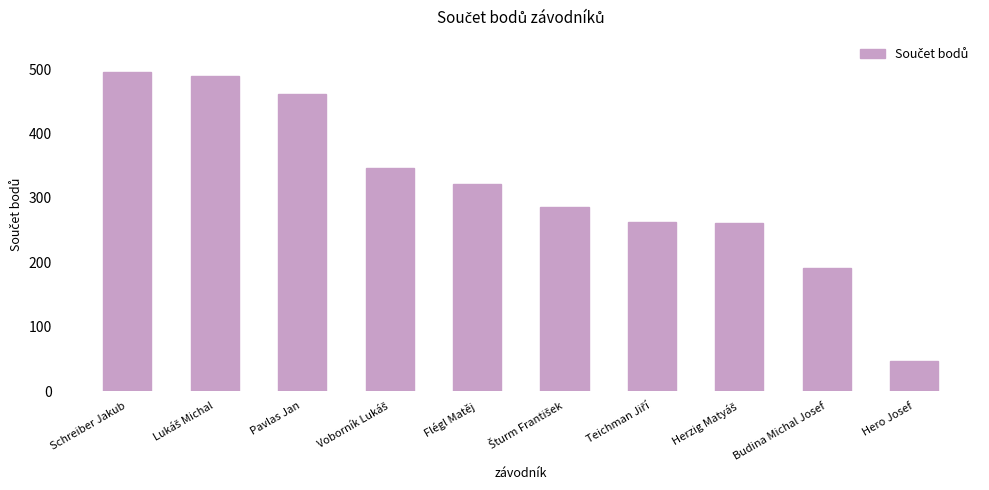

What is the value of the 7th bar from the left?

262